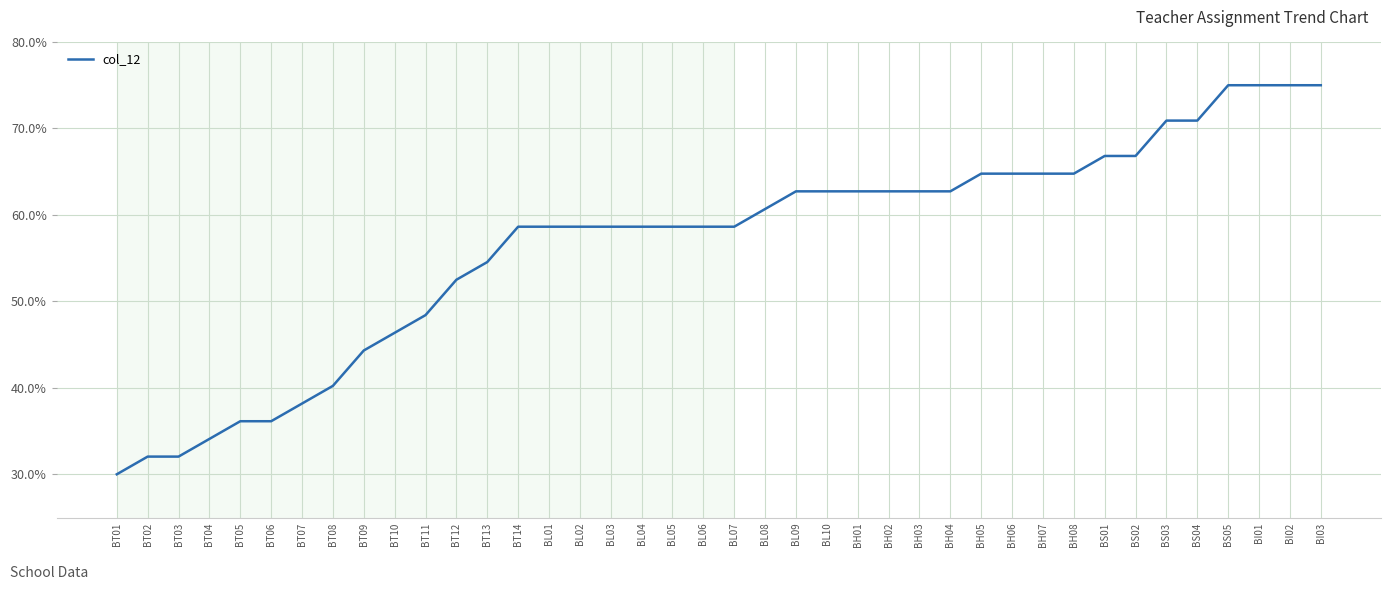

What is the sum of all values?

2265.7